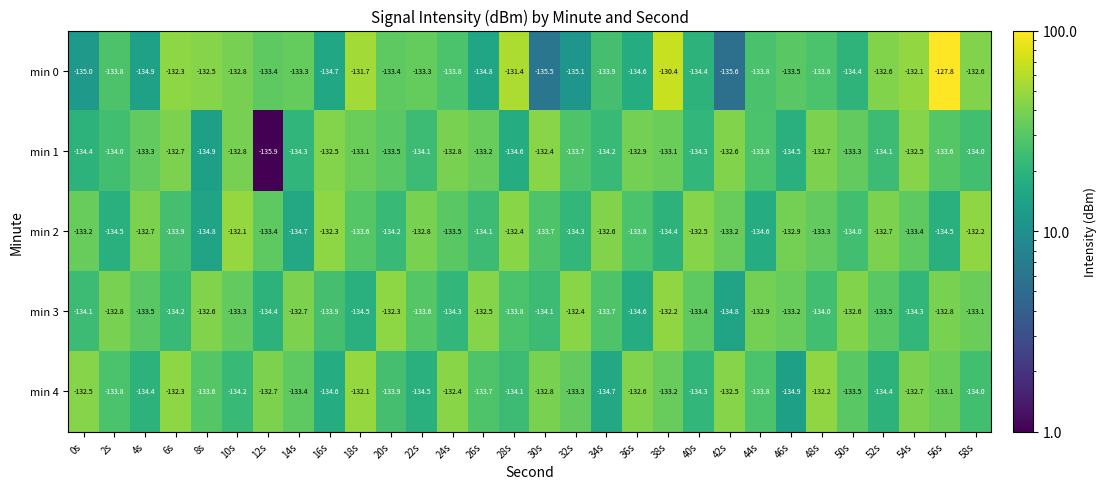

Rank the series at 28s from lowest to highest value.

min 1, min 4, min 3, min 2, min 0